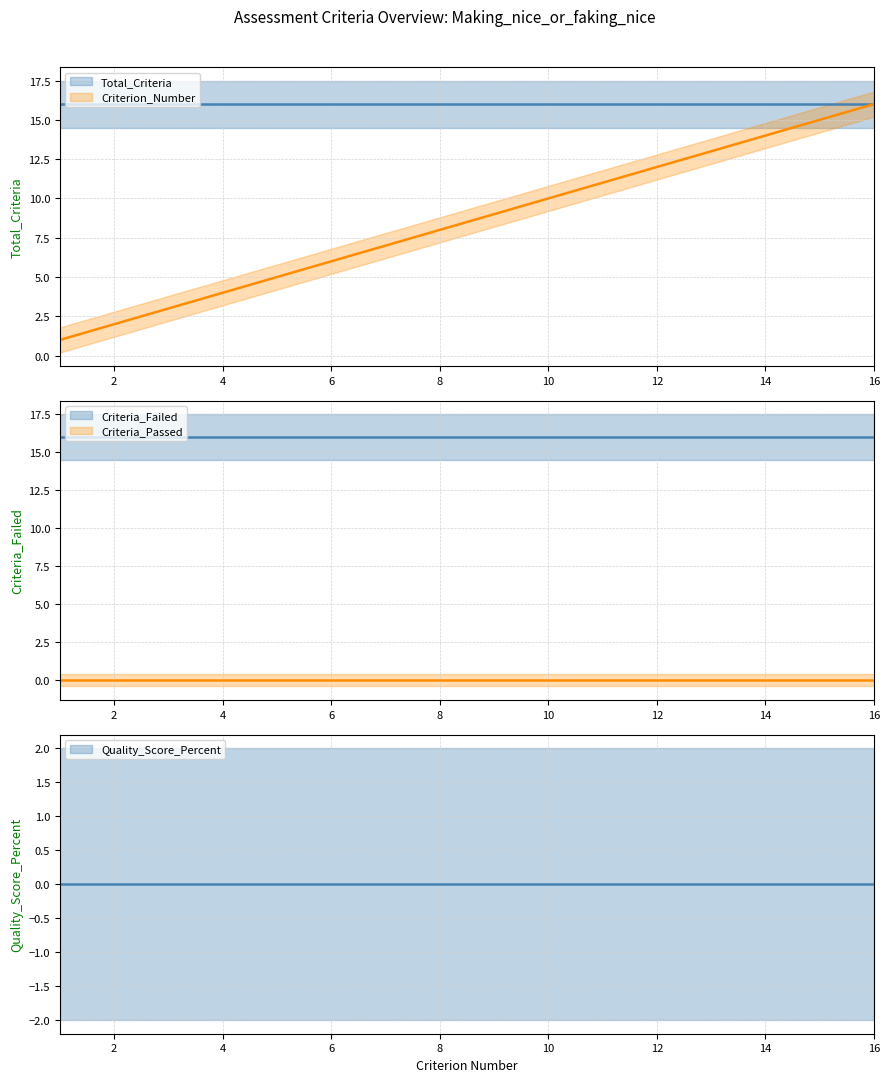

Rank the series by their maximum value, from highest to lowest.

Criterion_Number, Total_Criteria, Criteria_Failed, Criteria_Passed, Quality_Score_Percent